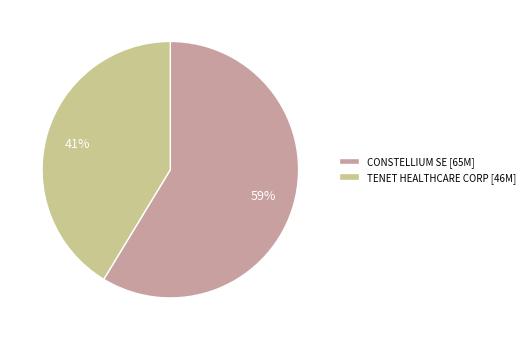

Rank the categories by value from highest to lowest.

CONSTELLIUM SE, TENET HEALTHCARE CORP